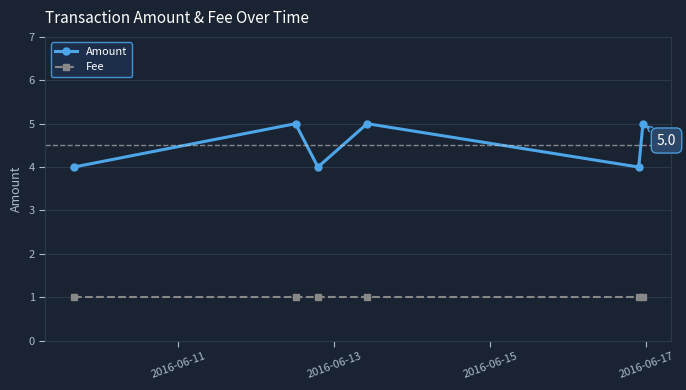

What is the lowest value of the Amount series?

4